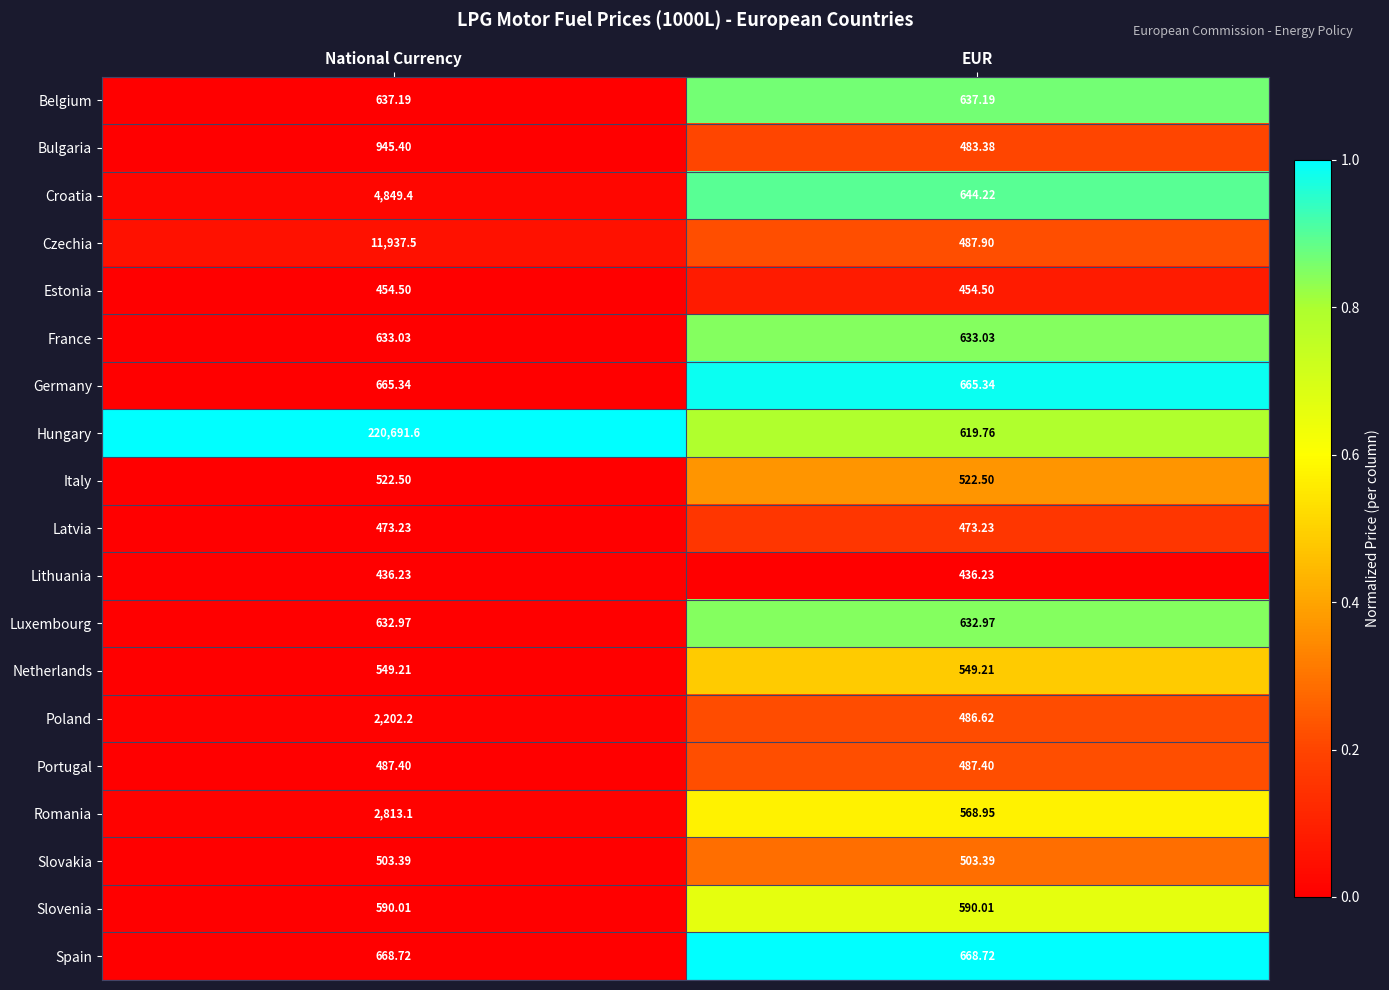

Which series changed the most between National Currency and EUR?

Hungary